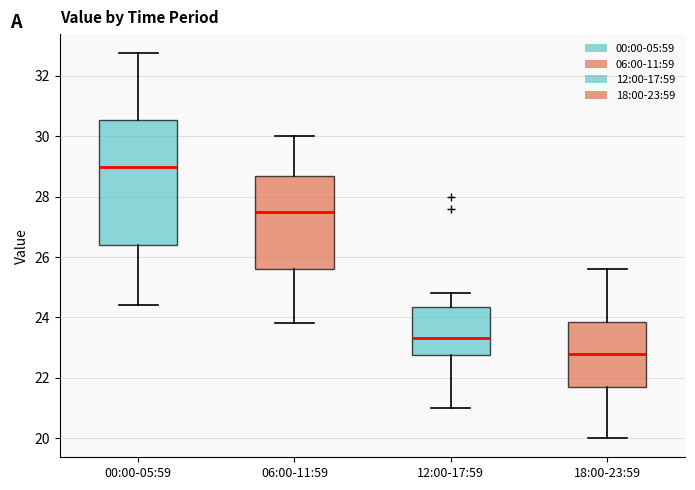

Where does the lower whisker of the box for 00:00-05:59 end on the y-axis? The values are not printed on the chart, so give them approximately, as read against the axis.

24.4